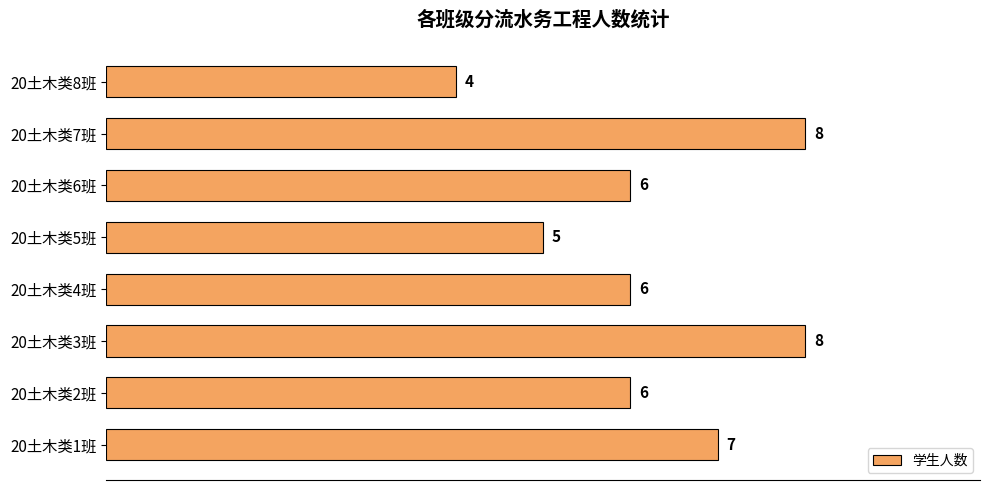

True or false: the data shows 3 at 20土木类5班.

False